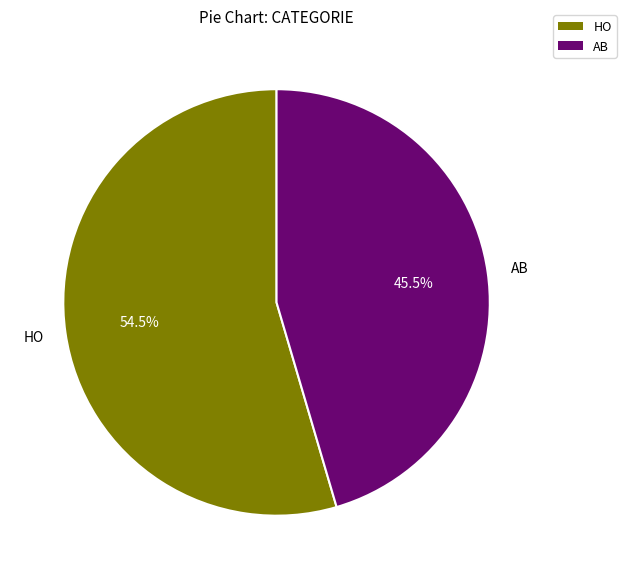

The HO slice represents 69% of the pie. True or false?

False